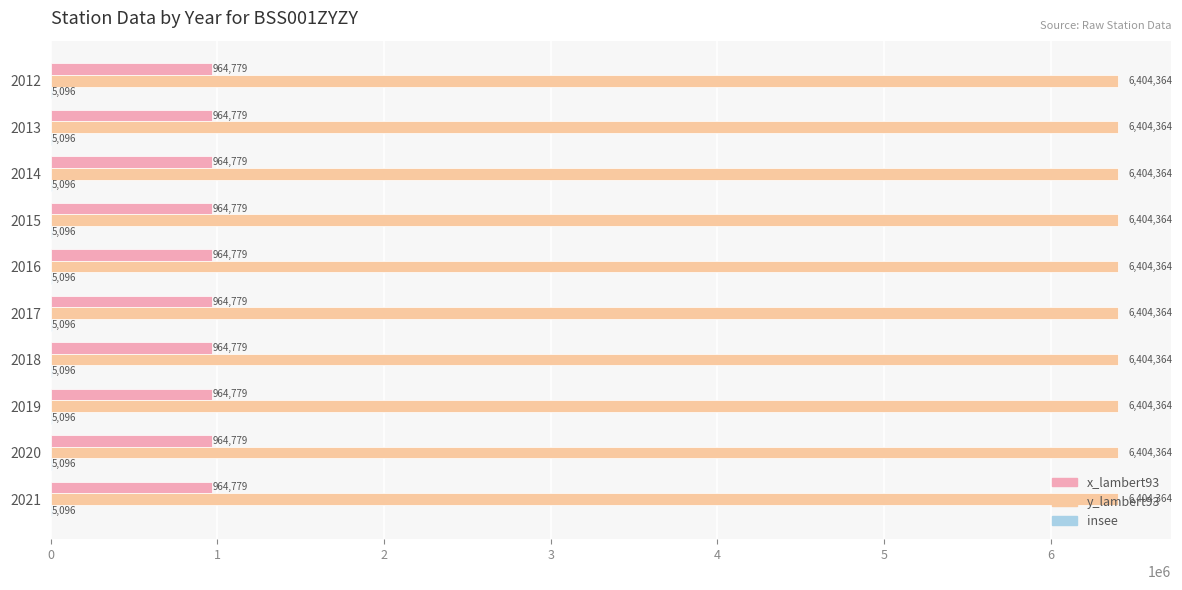

What is the sum of the x_lambert93 values at 2012 and 2019?

1929558